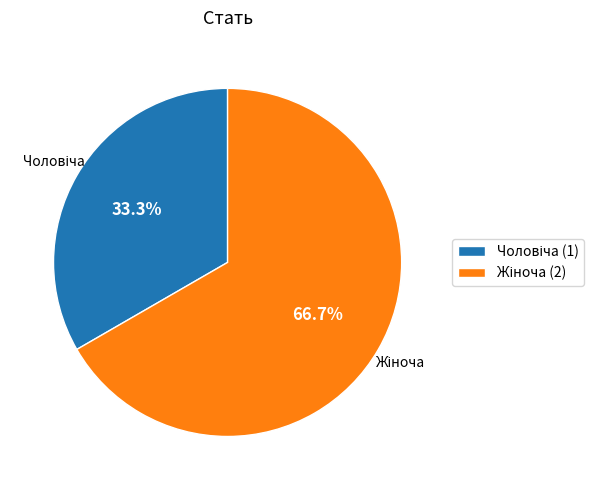

Does any single category account for the majority?

Yes